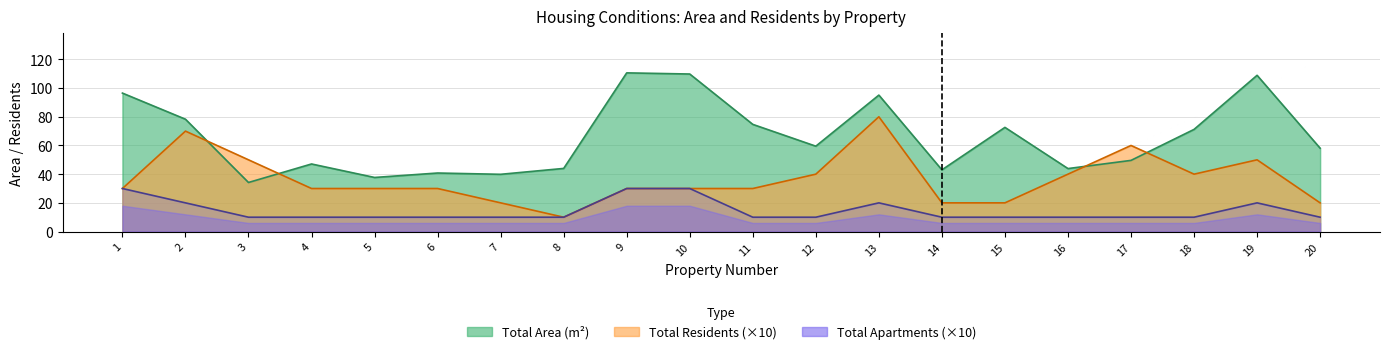

List the series in order of their peak value, lowest first.

Total Apartments, Total Residents, Total Area